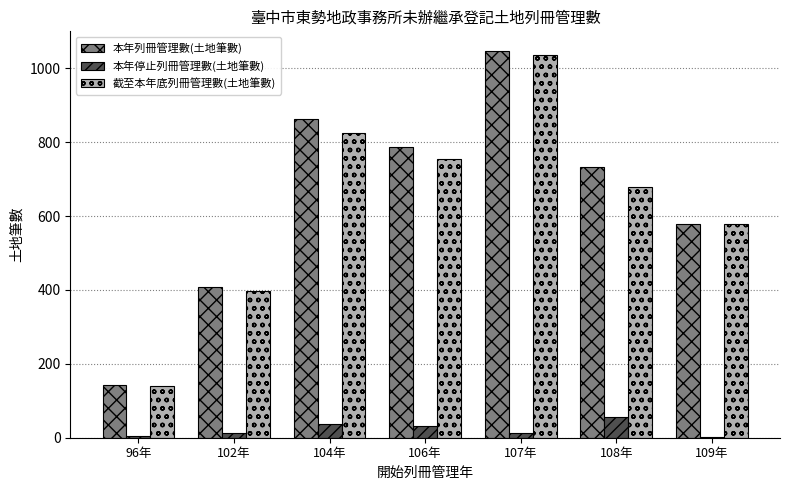

Where is 本年列冊管理數(土地筆數) nearest to the value 596?

109年